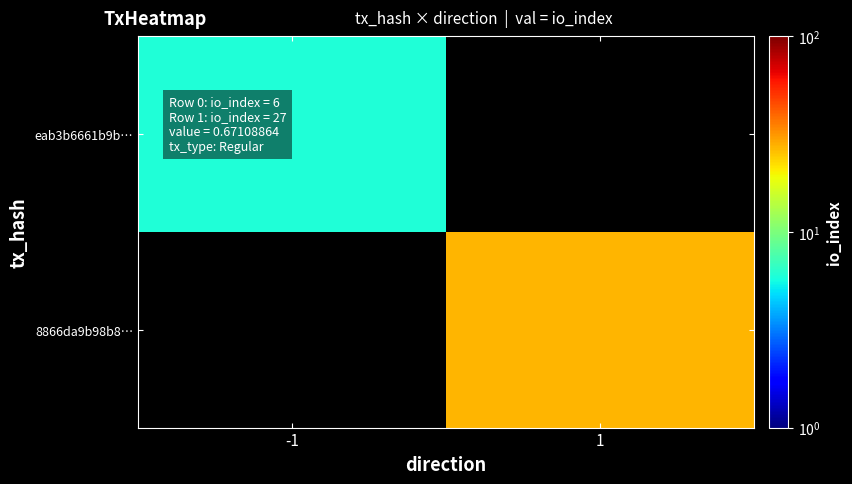

List the labels in order of eab3b6661b9b… value, largest first.

-1, 1